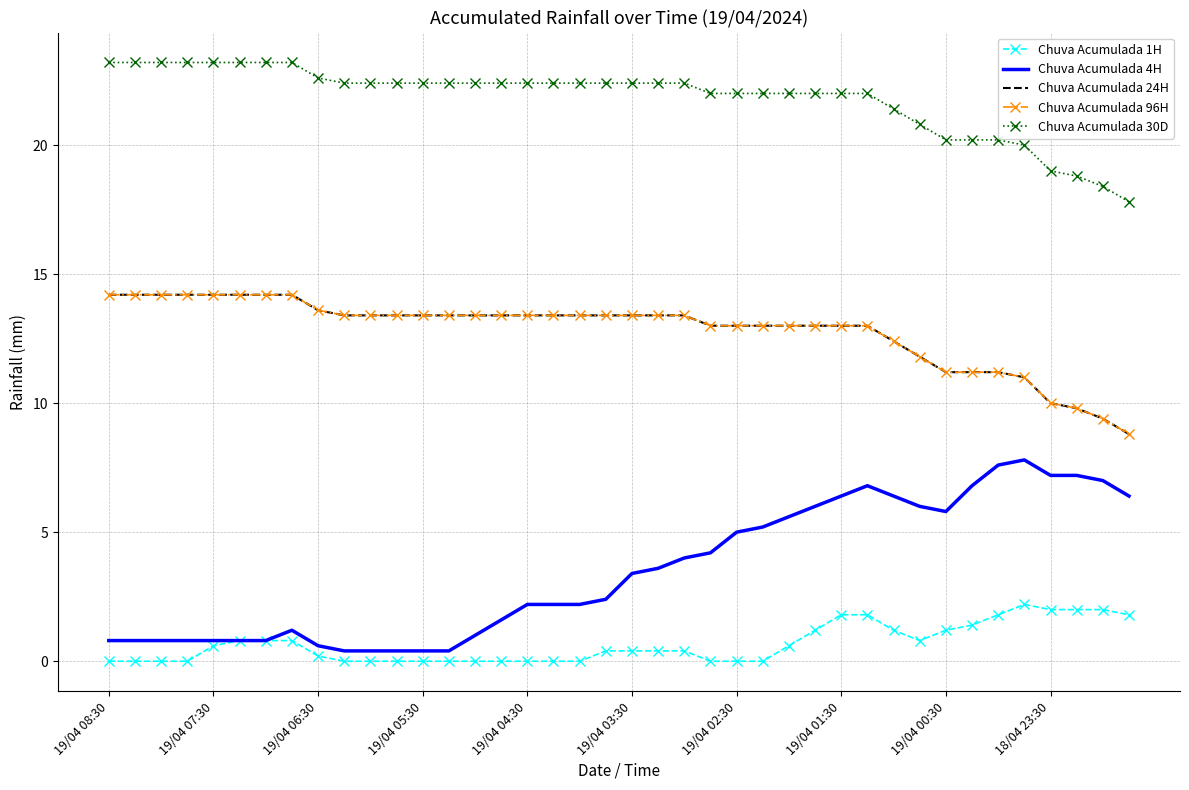

Rank the series by their maximum value, from lowest to highest.

Chuva Acumulada 1H, Chuva Acumulada 4H, Chuva Acumulada 24H, Chuva Acumulada 96H, Chuva Acumulada 30D